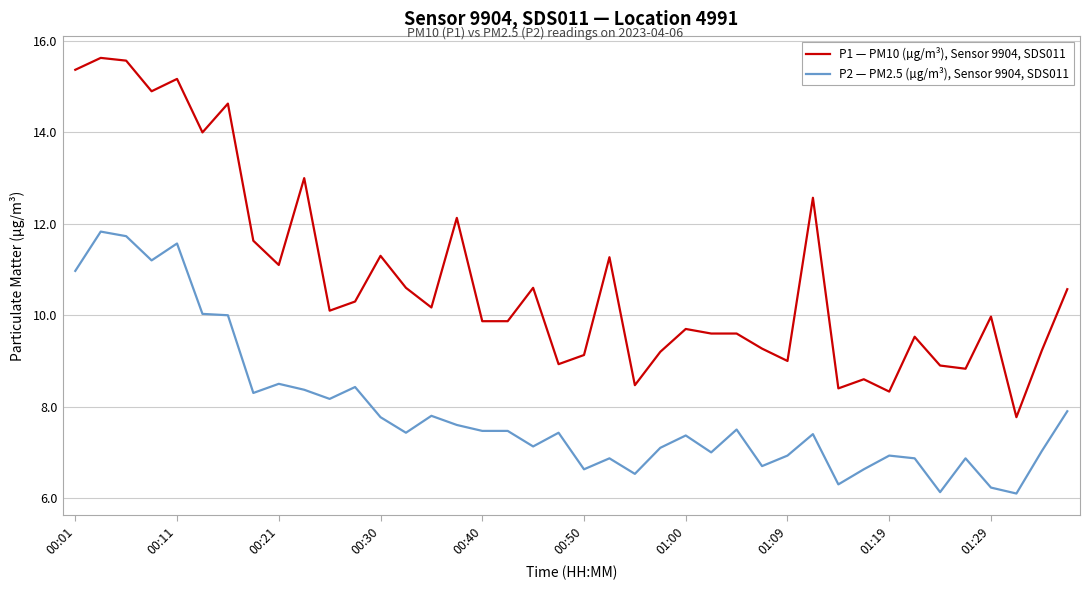

Rank the series by their maximum value, from highest to lowest.

P1 — PM10 (µg/m³), Sensor 9904, SDS011, P2 — PM2.5 (µg/m³), Sensor 9904, SDS011